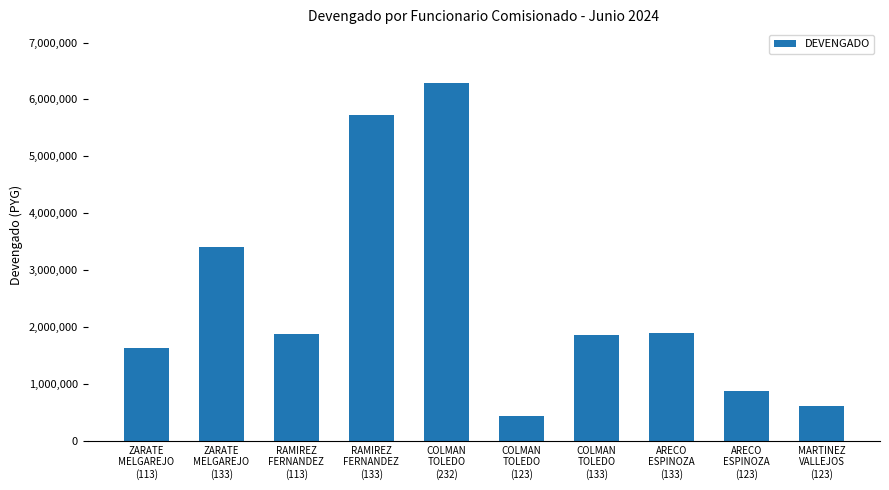

What is the average value?

2462192